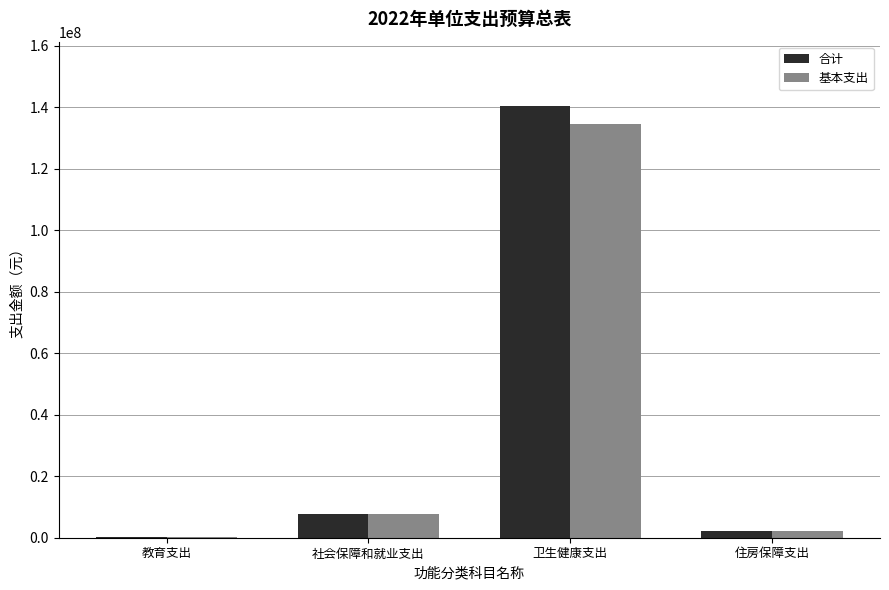

At which category does the chart reach its peak across all series?

卫生健康支出